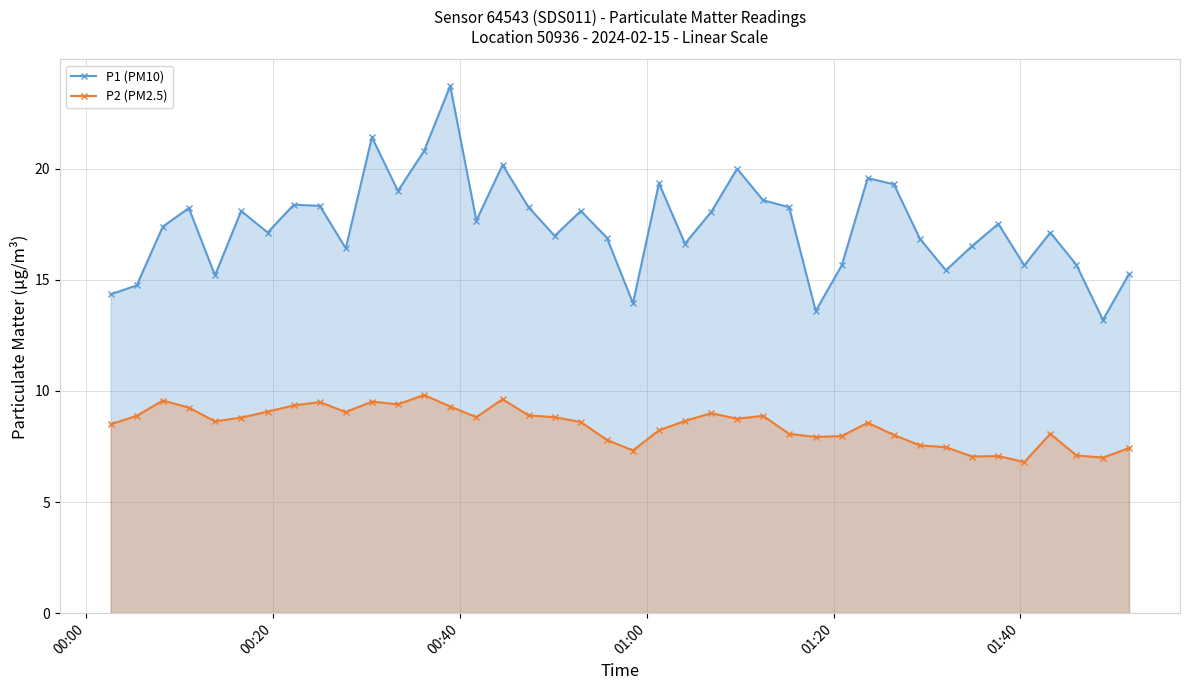

Rank the series by their average value, from lowest to highest.

P2 (PM2.5), P1 (PM10)